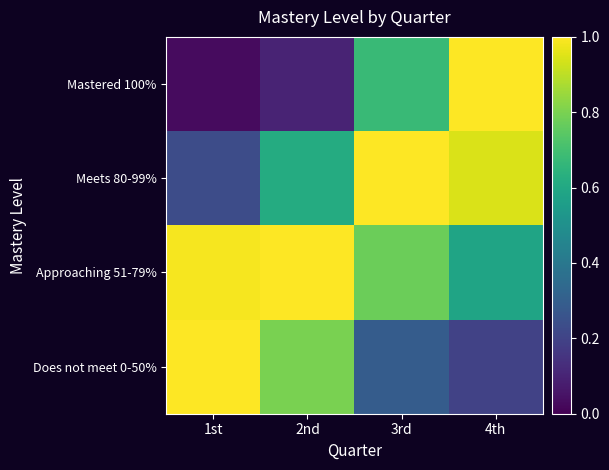

Rank the series at 2nd from lowest to highest value.

Mastered 100%, Meets 80-99%, Does not meet 0-50%, Approaching 51-79%